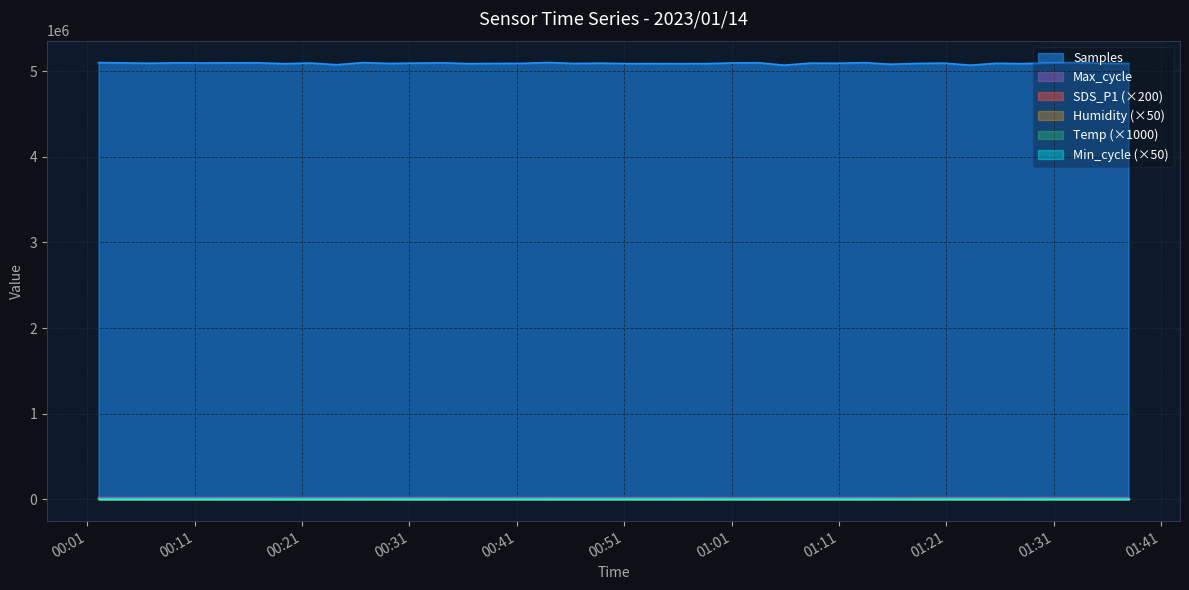

At which category does the chart reach its peak across all series?

2023/01/14 00:43:56